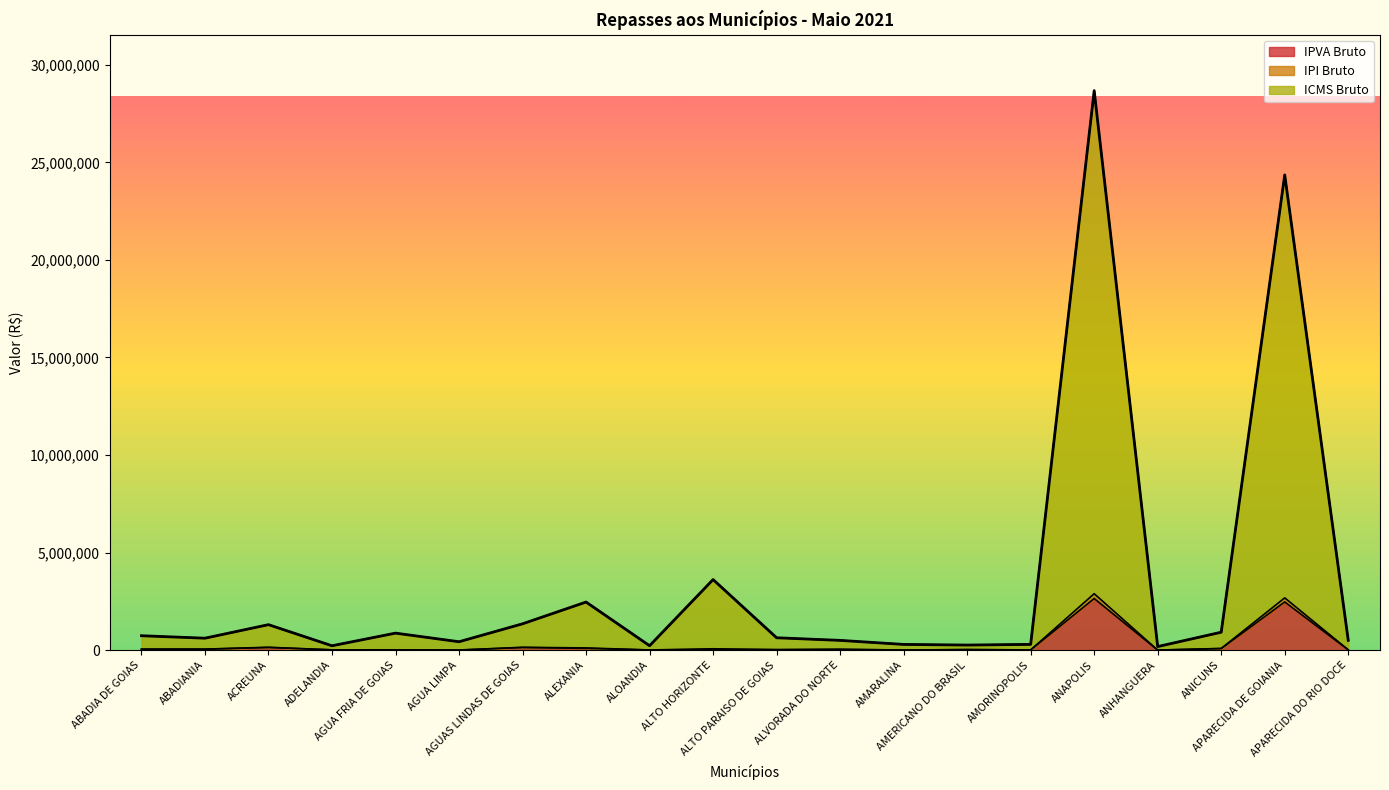

True or false: ICMS Bruto and IPI Bruto cross at least once.

False